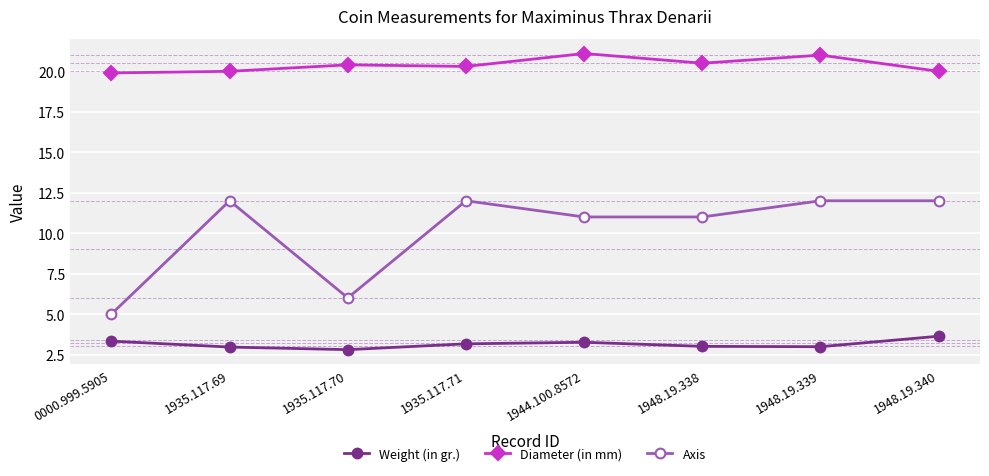

True or false: Weight (in gr.) and Diameter (in mm) intersect in this chart.

False